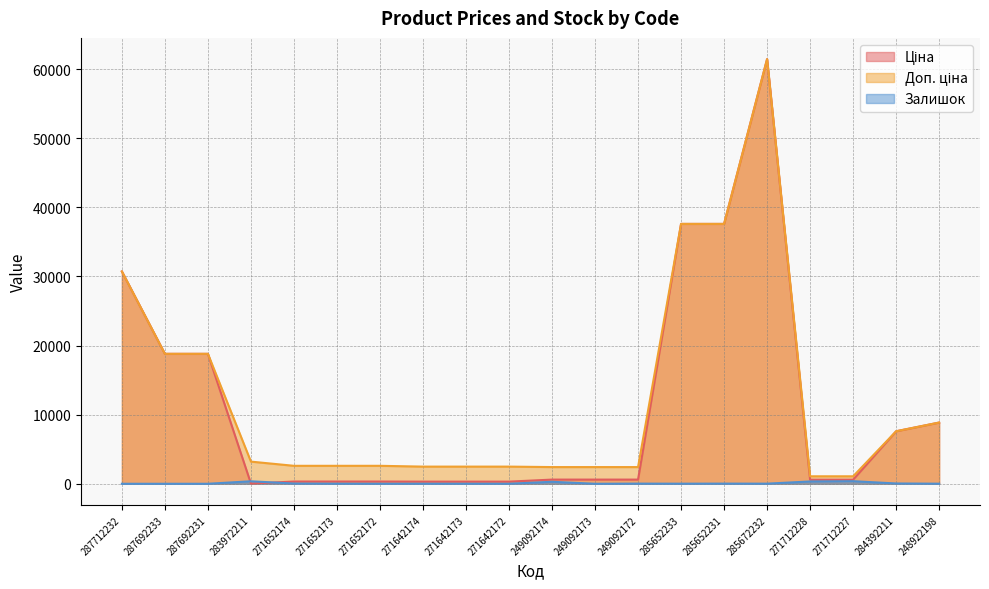

True or false: Ціна and Доп. ціна intersect in this chart.

False